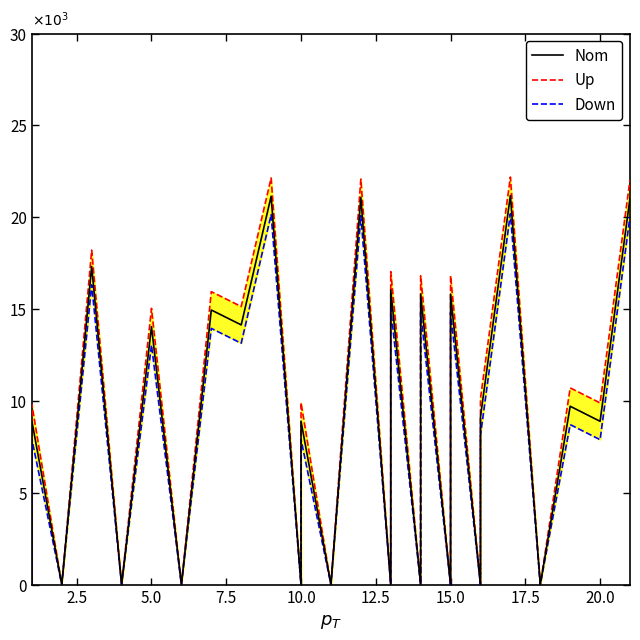

Which series has the widest spread of values?

Up